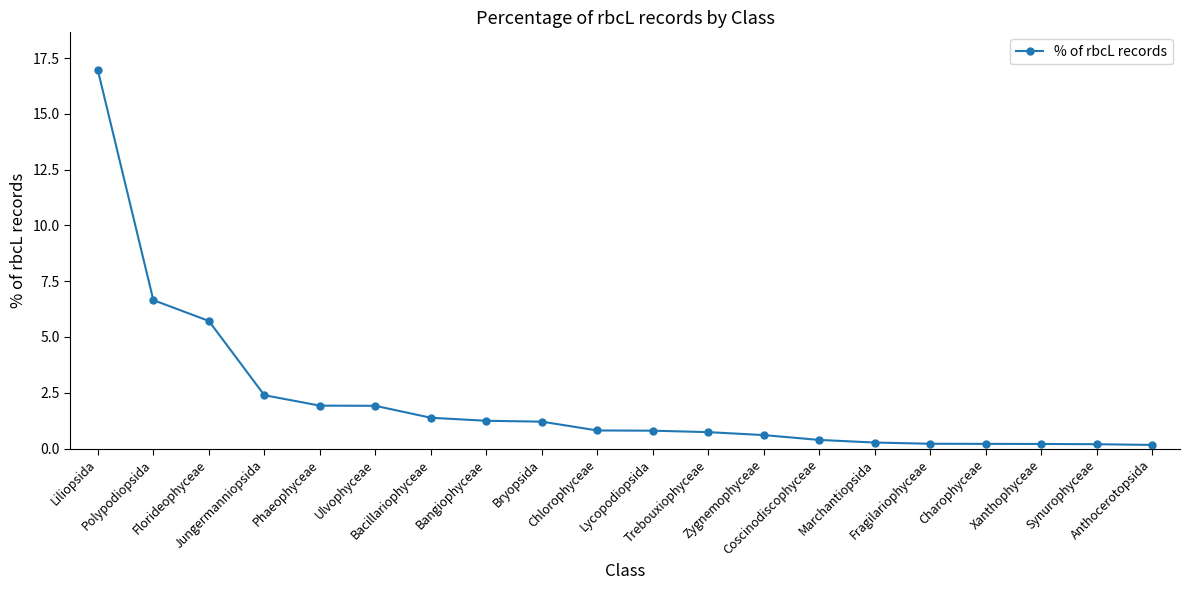

What is the smallest value displayed?

0.2